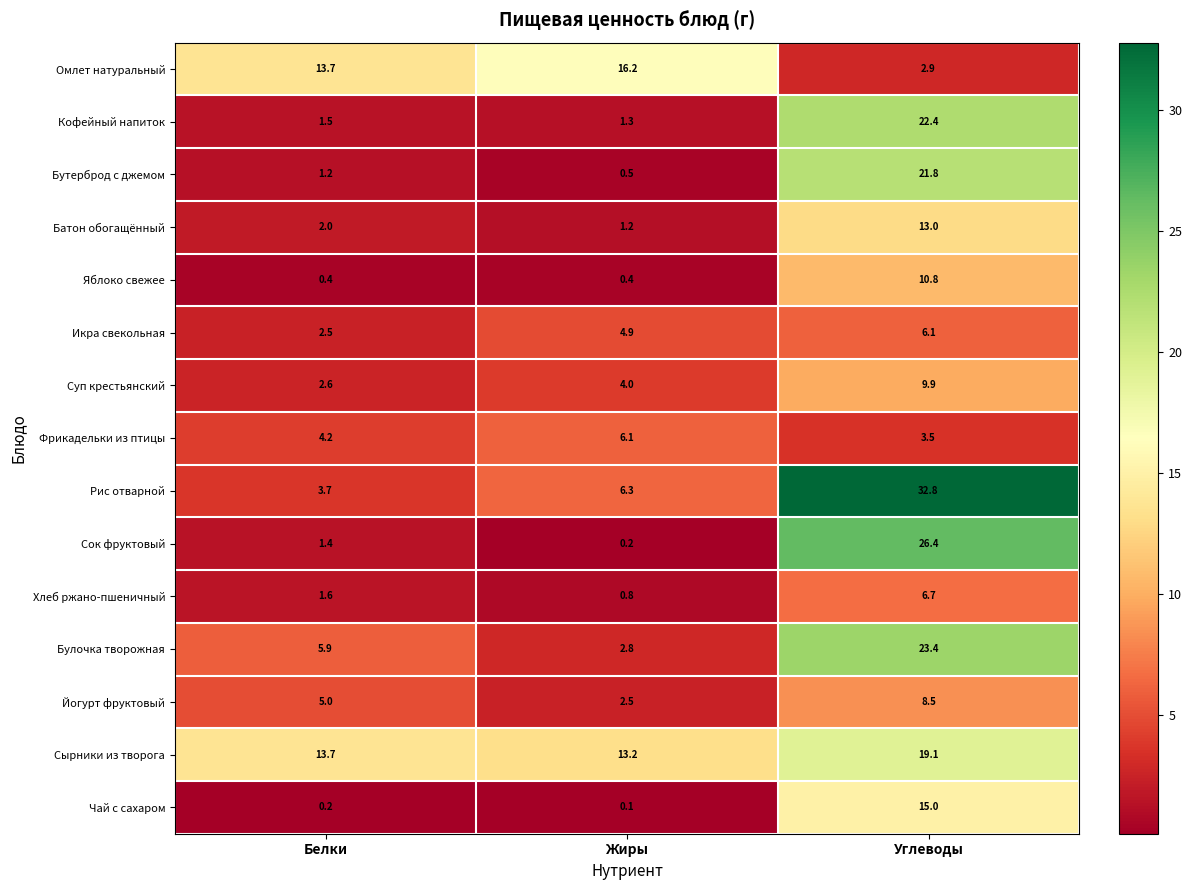

At Жиры, list the series in order from largest to smallest.

Омлет натуральный, Сырники из творога, Рис отварной, Фрикадельки из птицы, Икра свекольная, Суп крестьянский, Булочка творожная, Йогурт фруктовый, Кофейный напиток, Батон обогащённый, Хлеб ржано-пшеничный, Бутерброд с джемом, Яблоко свежее, Сок фруктовый, Чай с сахаром